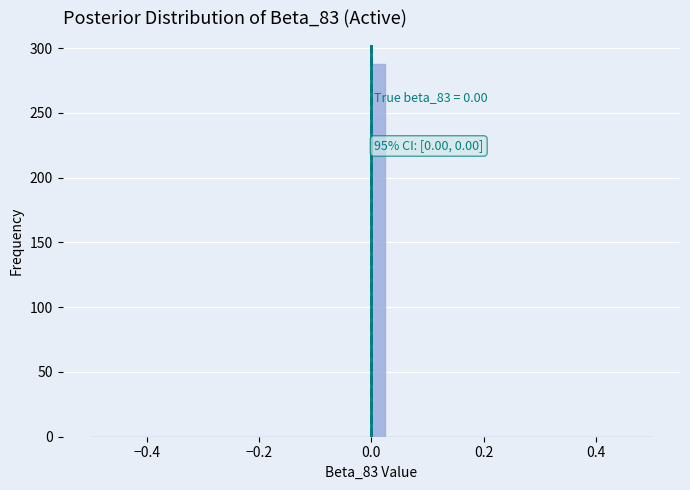

Read against the x-axis, roughly where is the centre of the tallest bar?

0.02